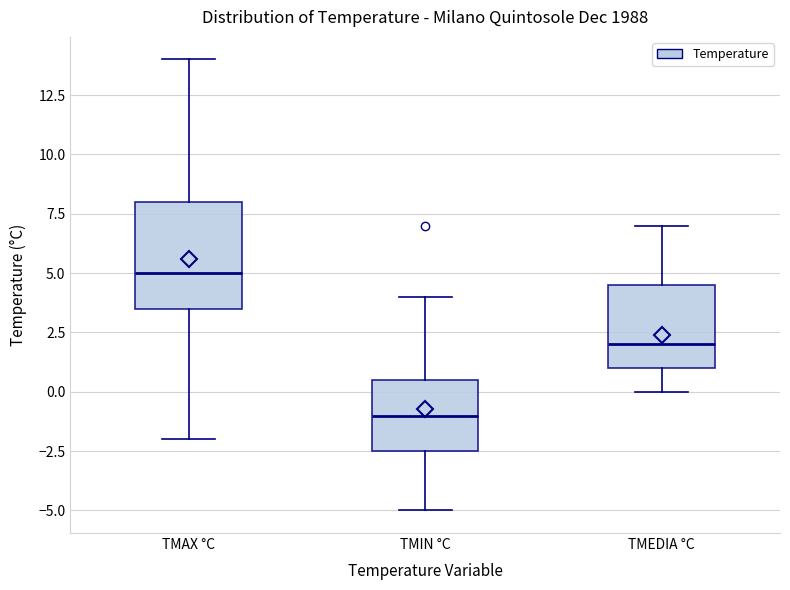

Which box's median line is the lowest?

TMIN °C